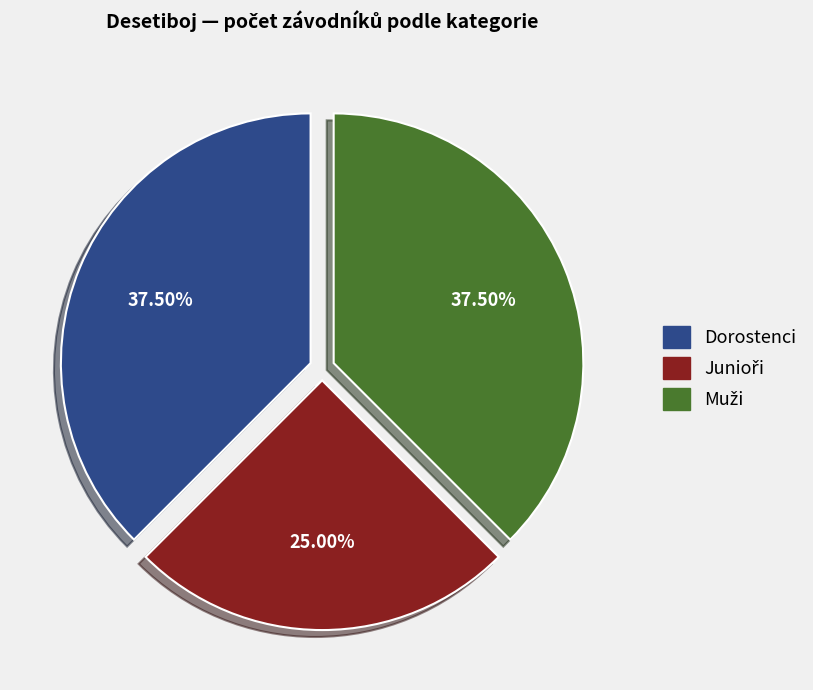

Is there any slice that represents more than half of the pie?

No